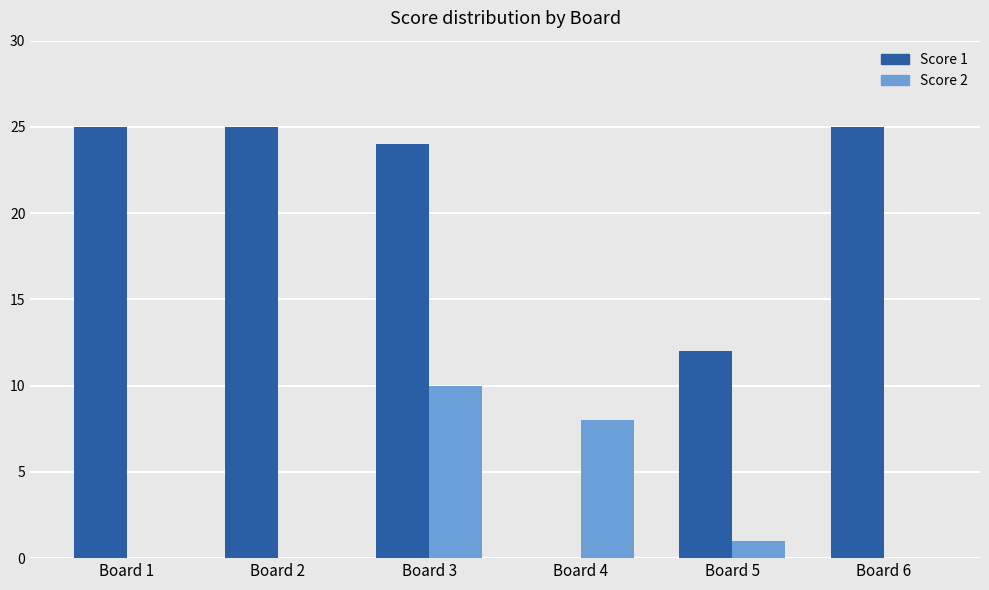

What is the sum of the Score 1 values at Board 2 and Board 1?

50